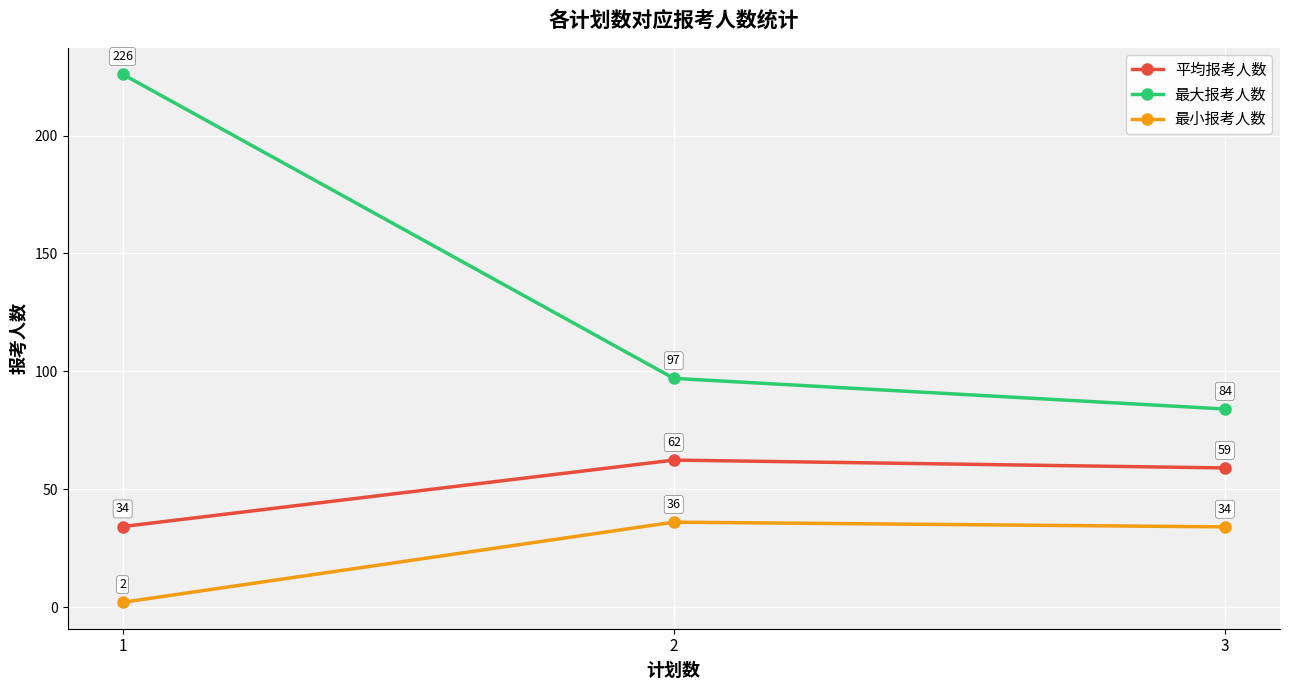

The 最大报考人数 series shows 348.8 at 1. True or false?

False